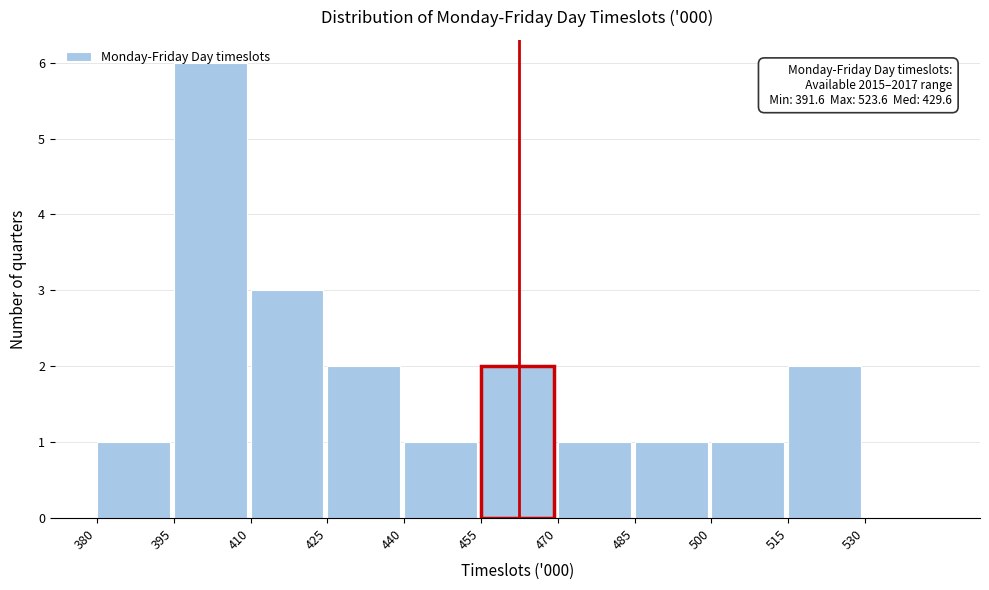

Over which range of the x-axis is the bar tallest?

395 to 410